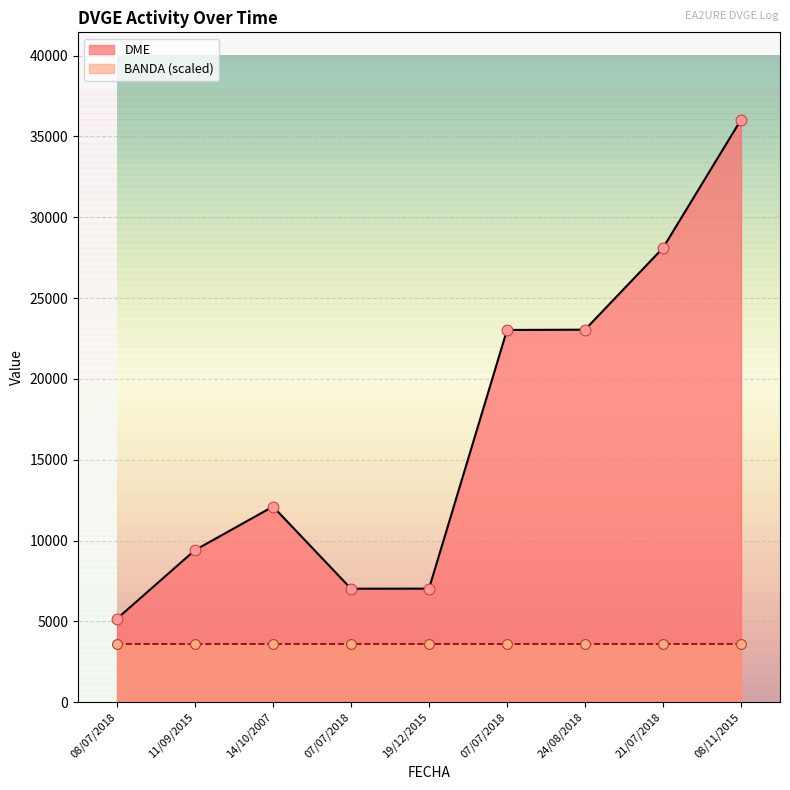

Between 21/07/2018 and 19/12/2015, which is larger?

21/07/2018